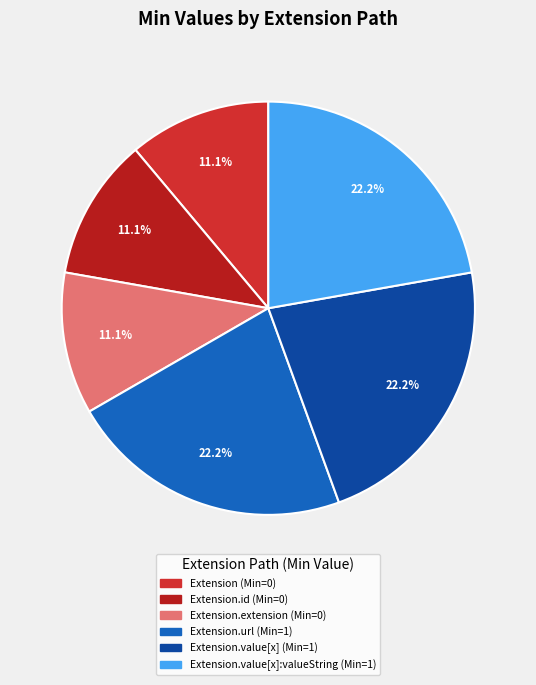

How many segments does this pie chart have?

6